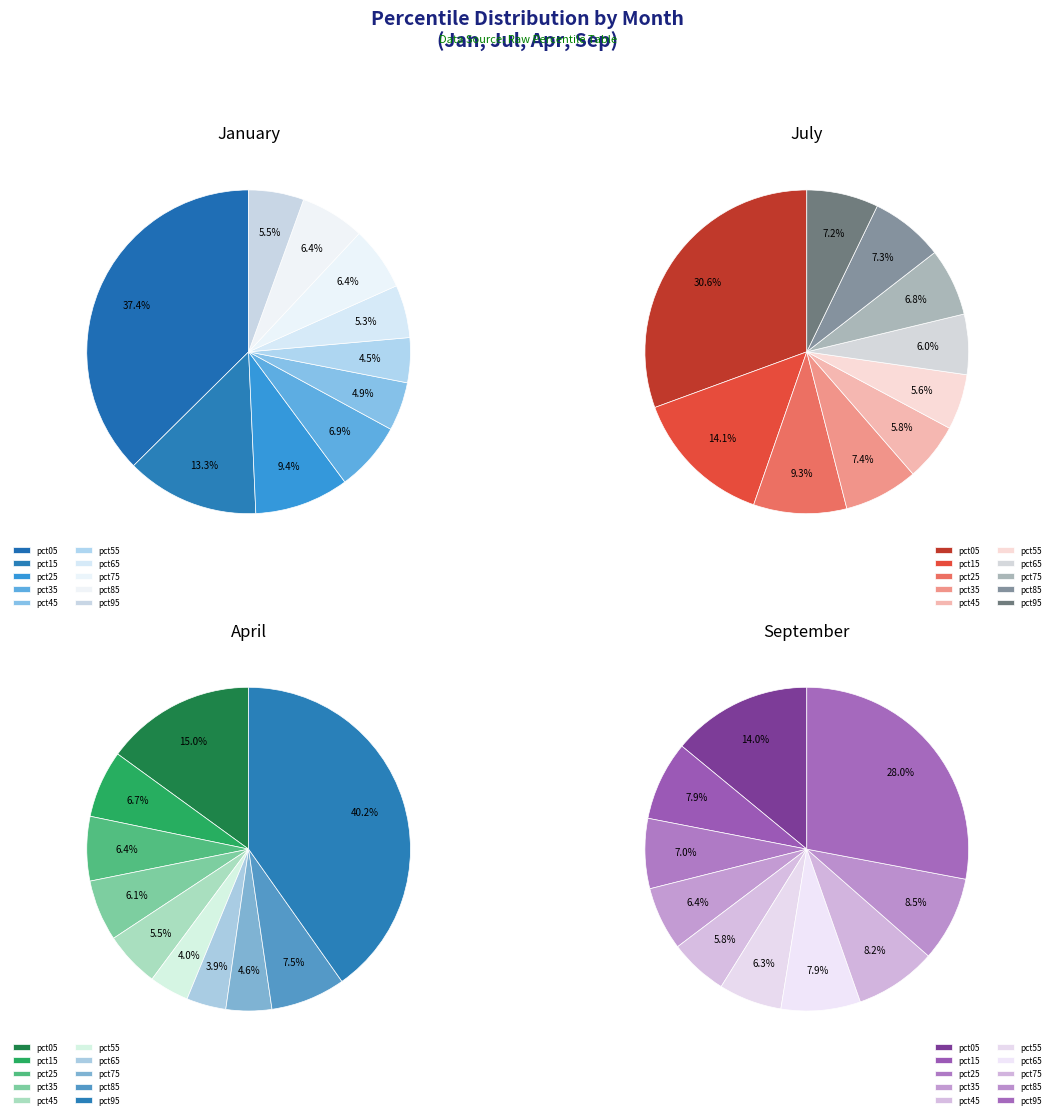

The 4 slice represents 6% of the pie. True or false?

True